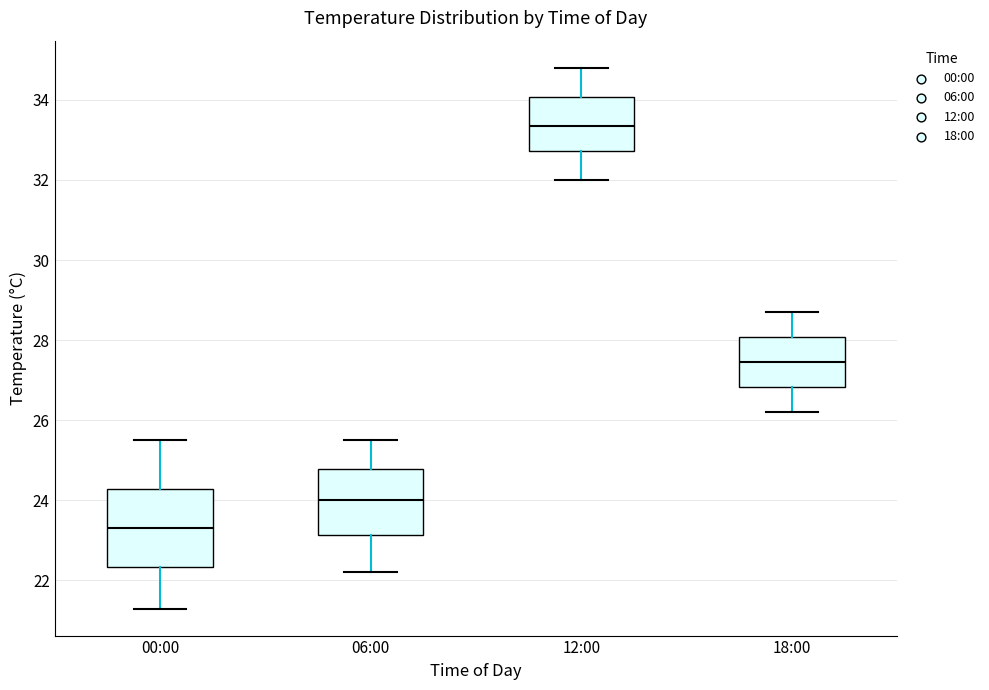

Reading left to right, transcribe this box plot: for each box, give where its median line is, the range the box spans, and where its two whiskers end, as read against the y-axis. The values are not printed on the chart, so give them approximately, as read against the axis.

00:00: median 23.4, box 22.4 to 24.2, whiskers 21.4 to 25.6
06:00: median 24.0, box 23.2 to 24.8, whiskers 22.2 to 25.6
12:00: median 33.4, box 32.8 to 34.0, whiskers 32.0 to 34.8
18:00: median 27.4, box 26.8 to 28.0, whiskers 26.2 to 28.8